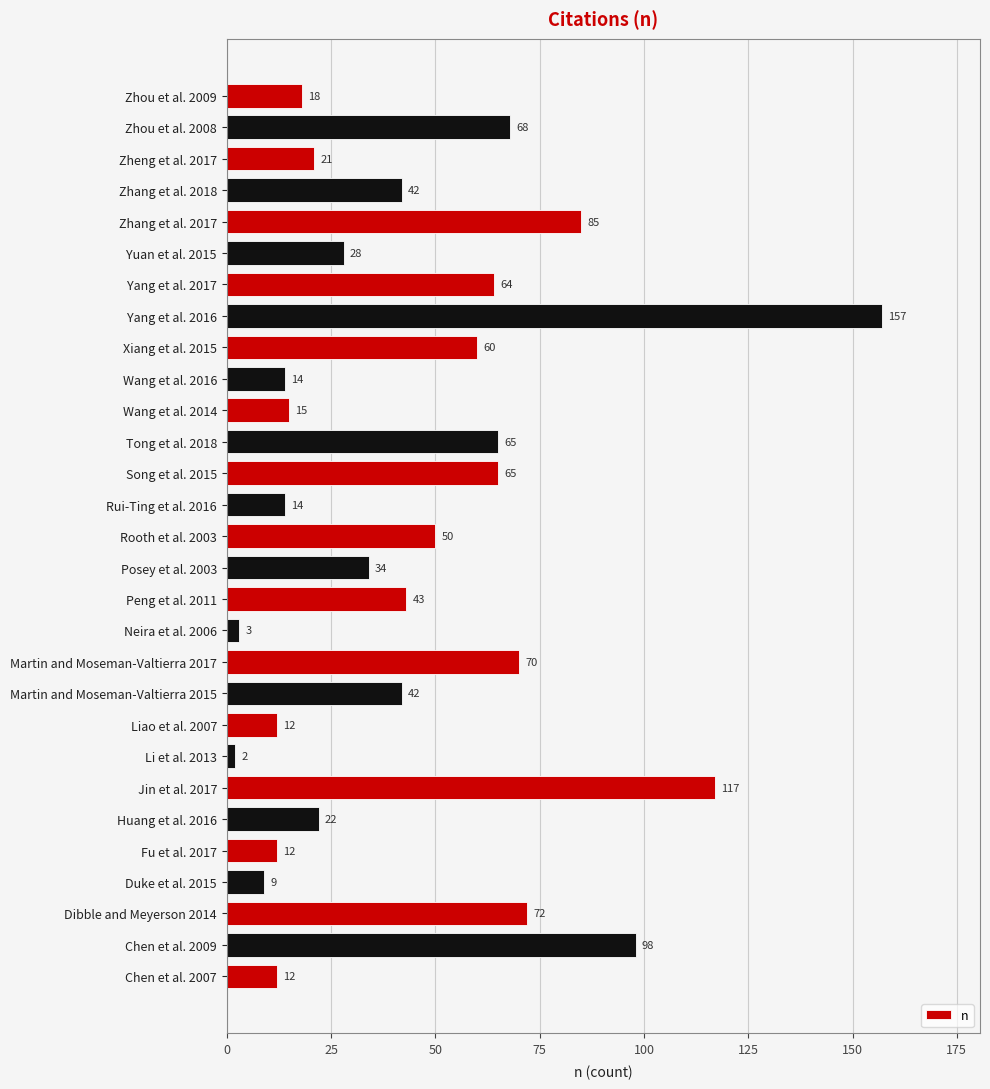

What is the greatest value displayed?

157